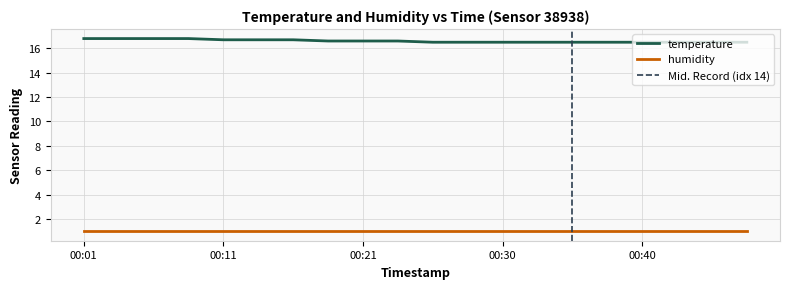

True or false: the data shows 23.0 at 00:45.

False